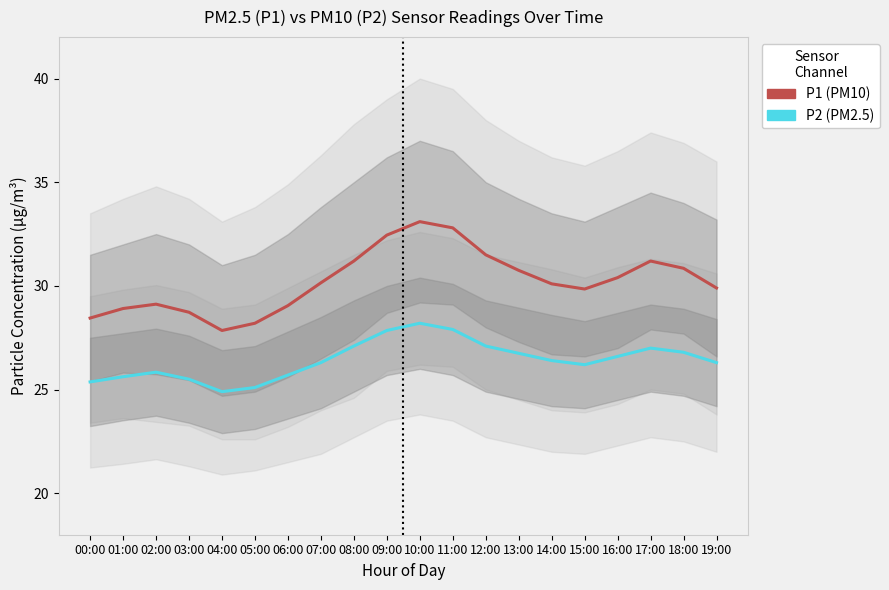

True or false: P1 (PM10) and P2 (PM2.5) cross at least once.

False